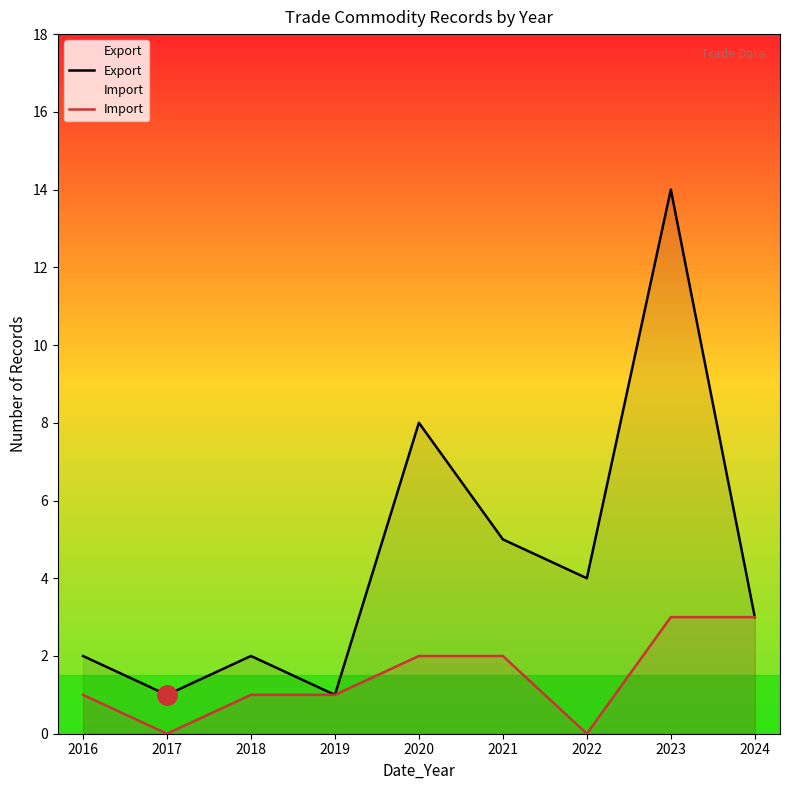

Between 2019 and 2024, which series saw the biggest shift?

Export